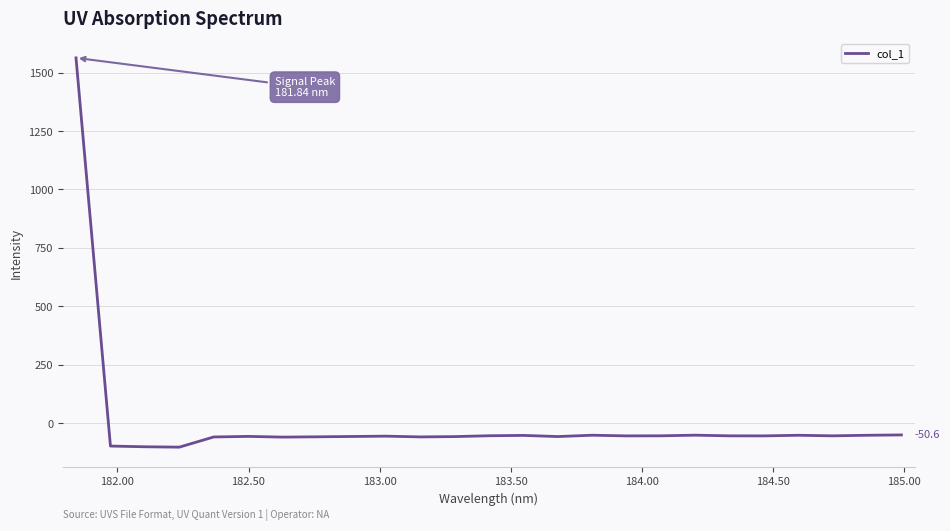

How many series are shown in this chart?

1